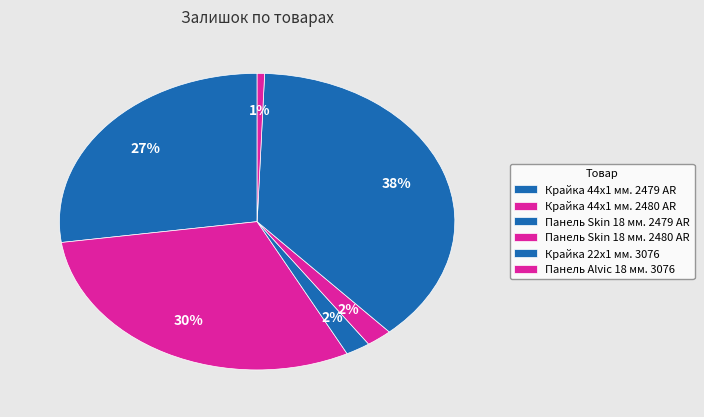

How many segments does this pie chart have?

6